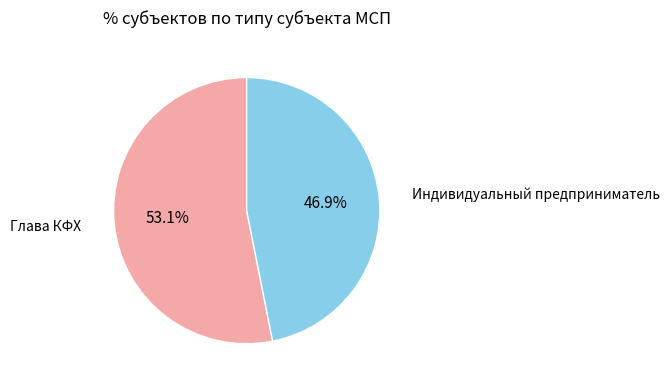

How many segments does this pie chart have?

2